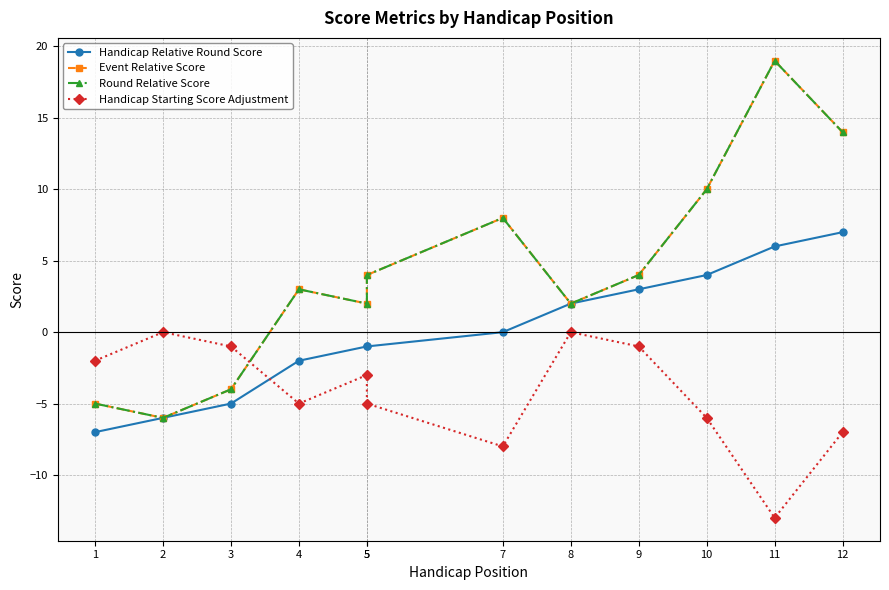

What is the spread (max minus min) of values at 2?

6